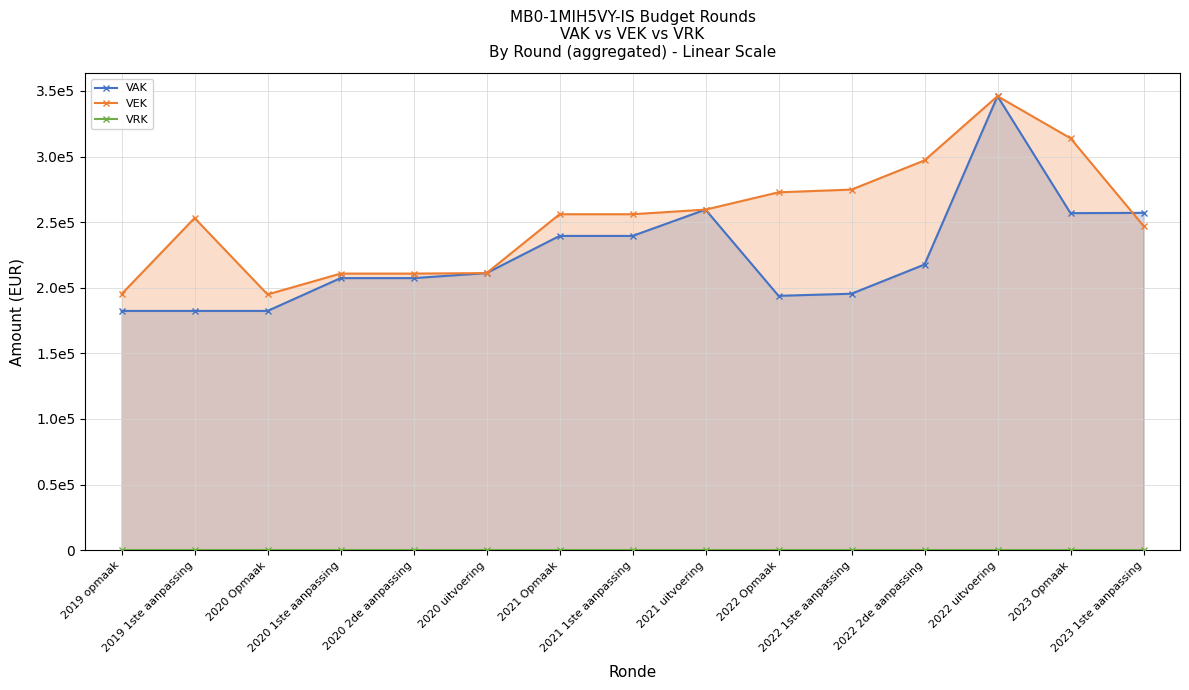

True or false: VEK has more than 1 interior local peaks.

True